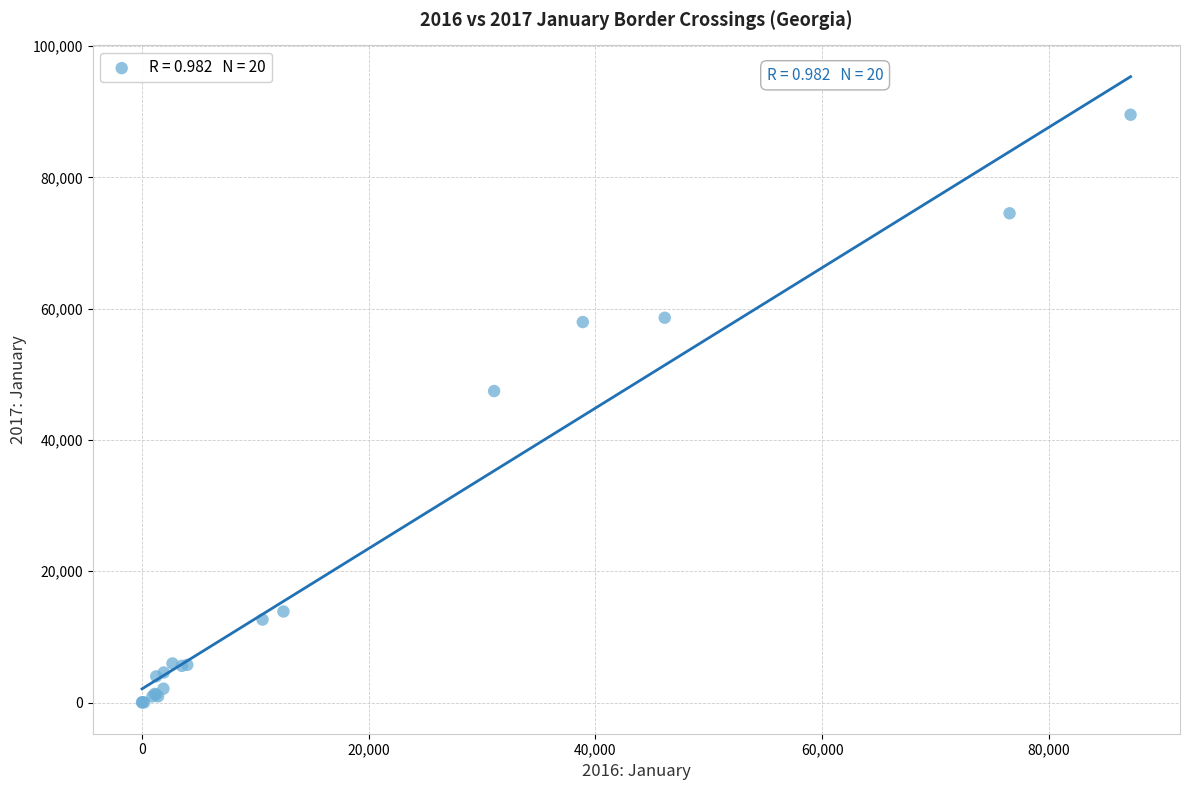

What Y value in the scatter plot is closest to 44779?

47454